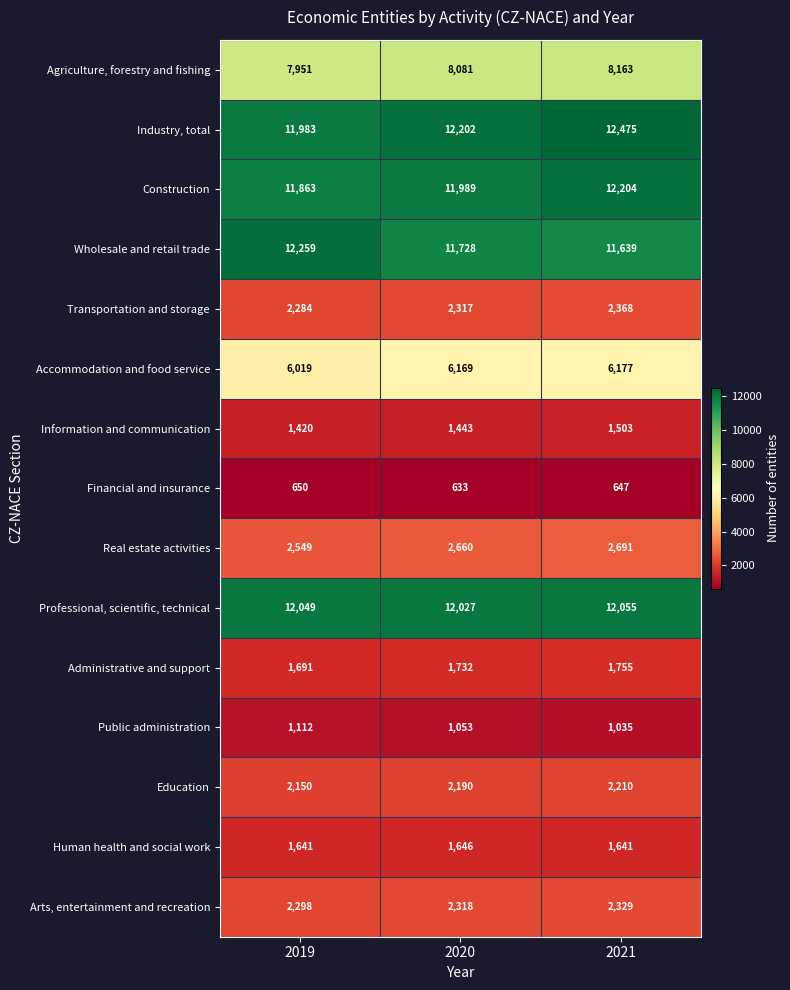

Which category has the highest value across all series?

2021